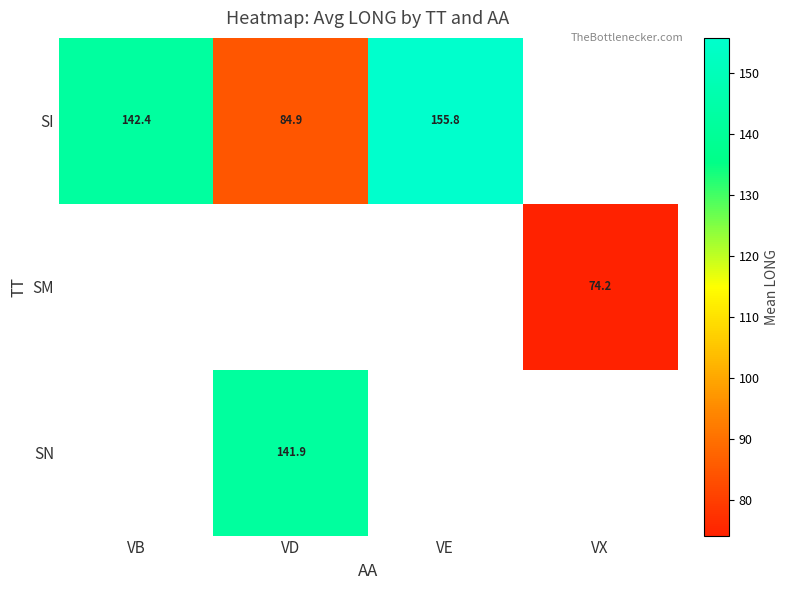

What is the greatest value displayed?

155.8